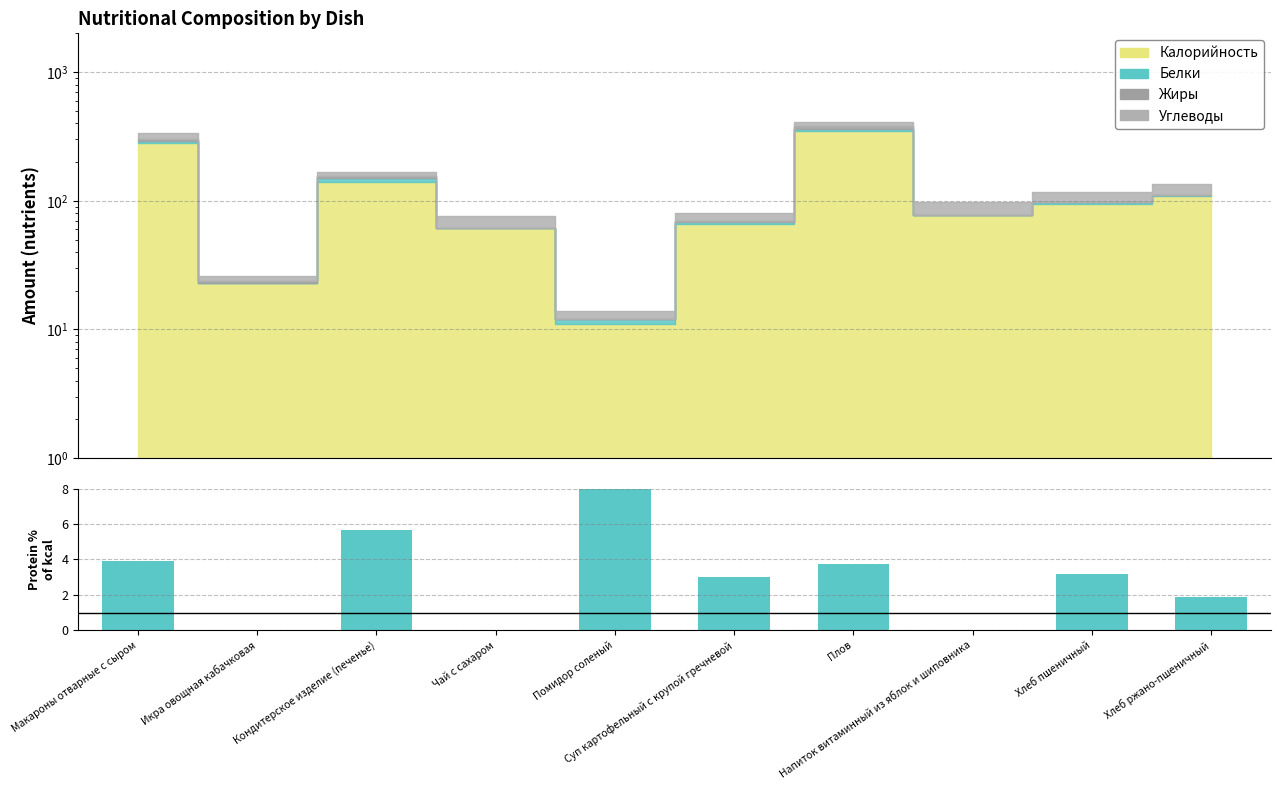

Reading left to right, transcribe all the data shown in this chart.

3.9	0.0	5.7	0.0	9.1	3.0	3.7	0.0	3.2	1.9